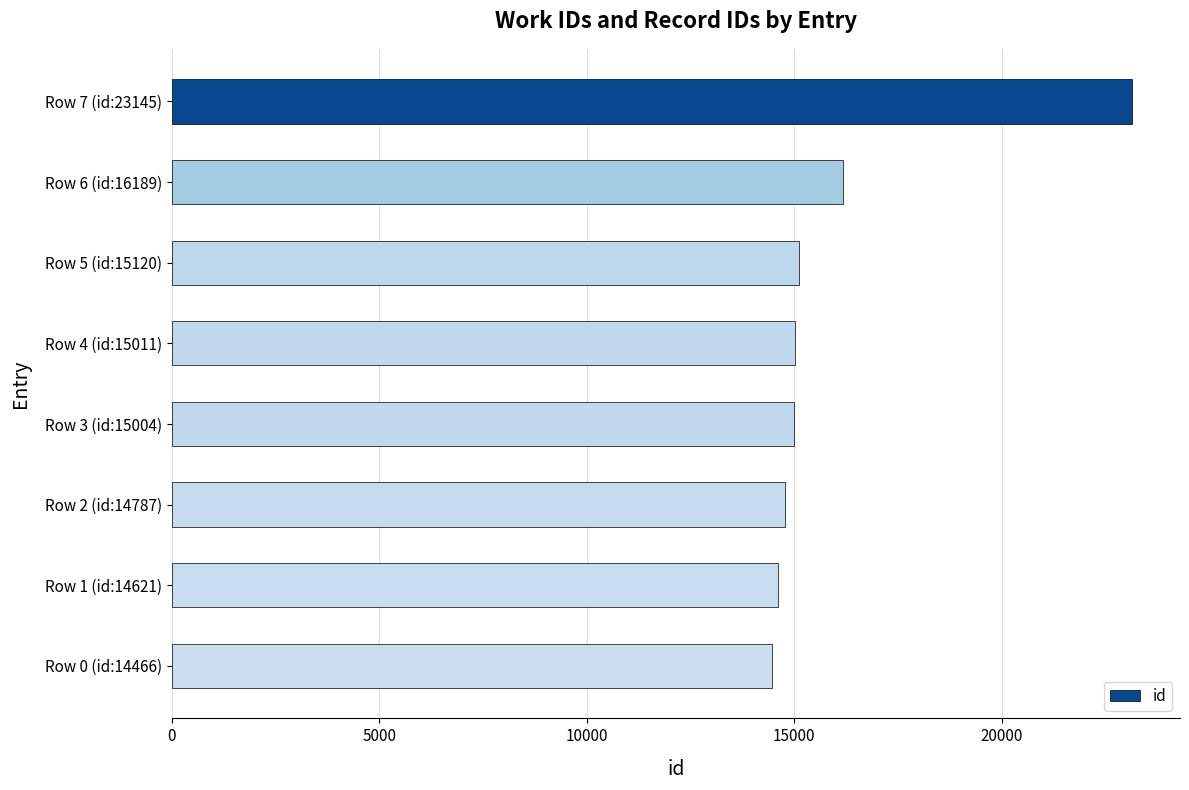

What is the difference between the maximum and second lowest values?

8524